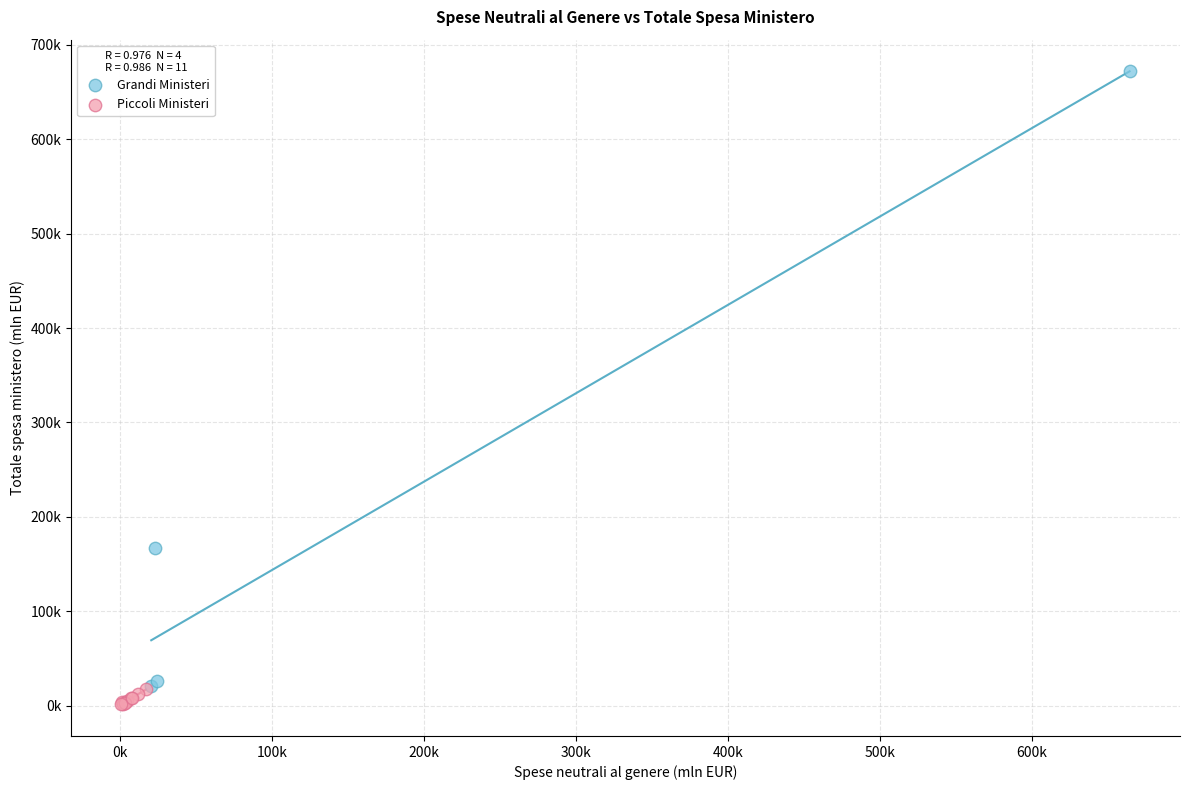

Which series reaches the maximum Y coordinate?

Grandi Ministeri